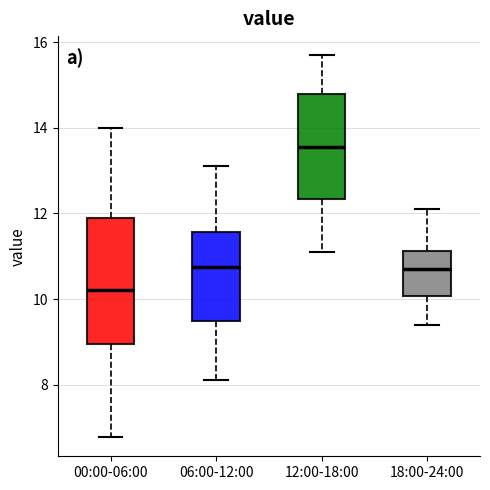

Which box is the tallest, from its lower edge to its upper edge?

00:00-06:00